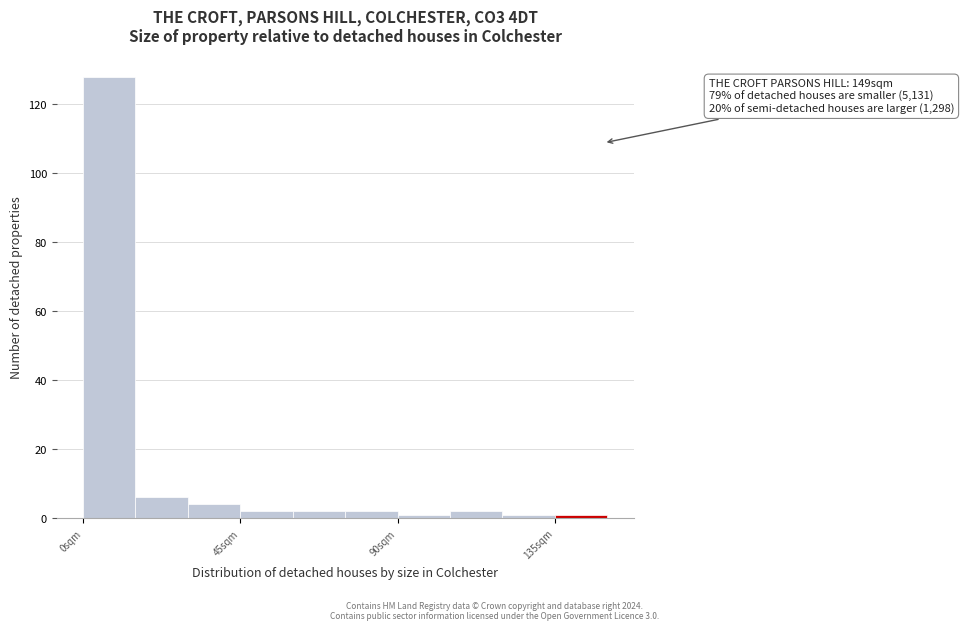

Read against the x-axis, roughly where is the centre of the tallest bar?

10